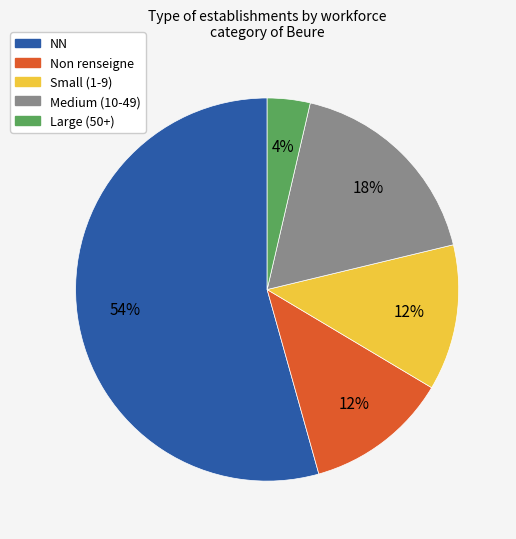

Approximately how many times larger is the value at Medium (10-49) compared to NN?

0.3